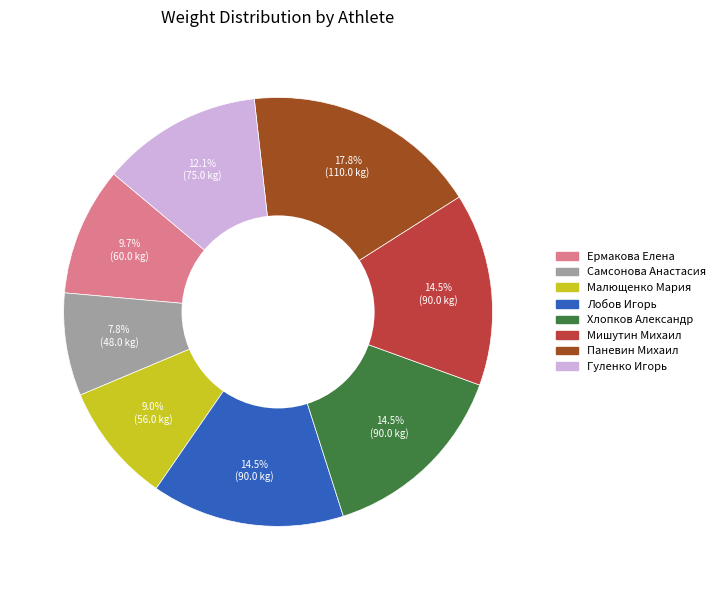

Does any single category account for the majority?

No